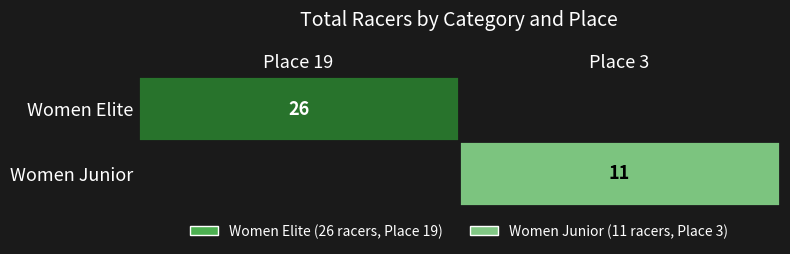

Is it true that Women Junior equals 19 at Place 3?

False